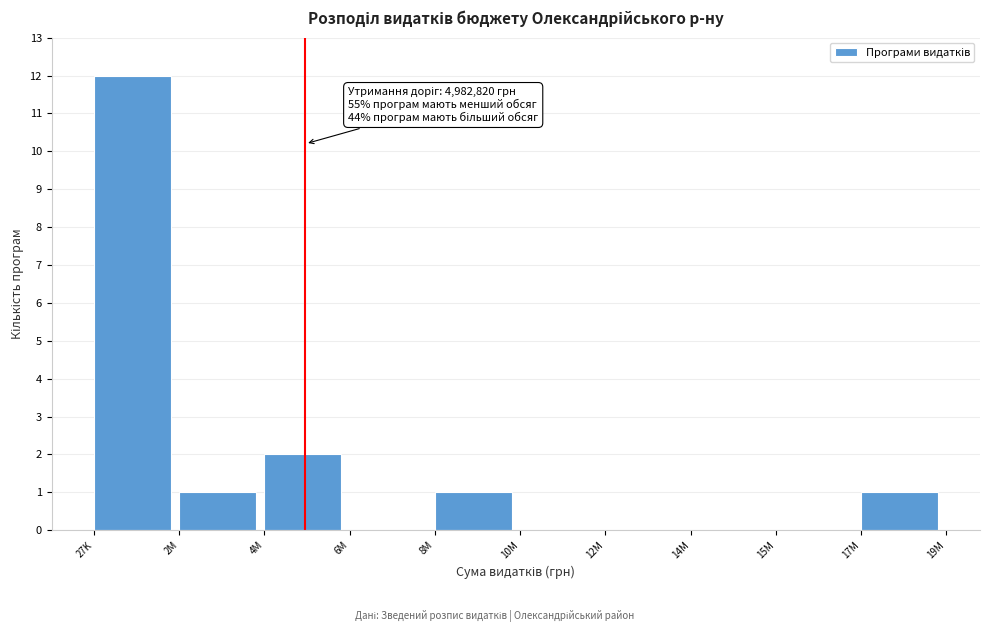

Reading left to right, extract all data points from this chart.

27K=12	2M=1	4M=2	6M=0	8M=1	10M=0	12M=0	14M=0	15M=0	17M=1